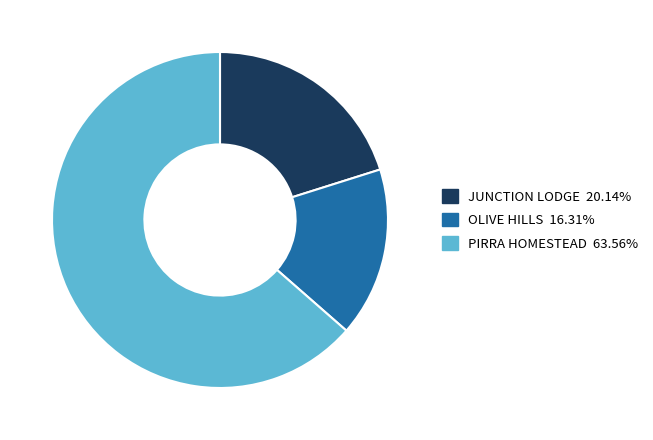

Is the sum of JUNCTION LODGE and PIRRA HOMESTEAD greater than half?

Yes